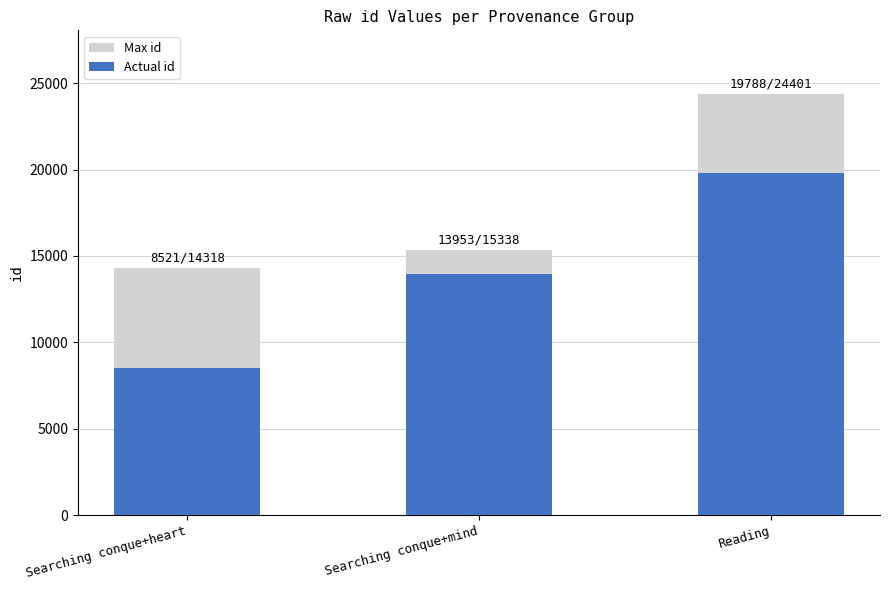

Rank the series at Searching conque+heart from lowest to highest value.

Actual id, Max id